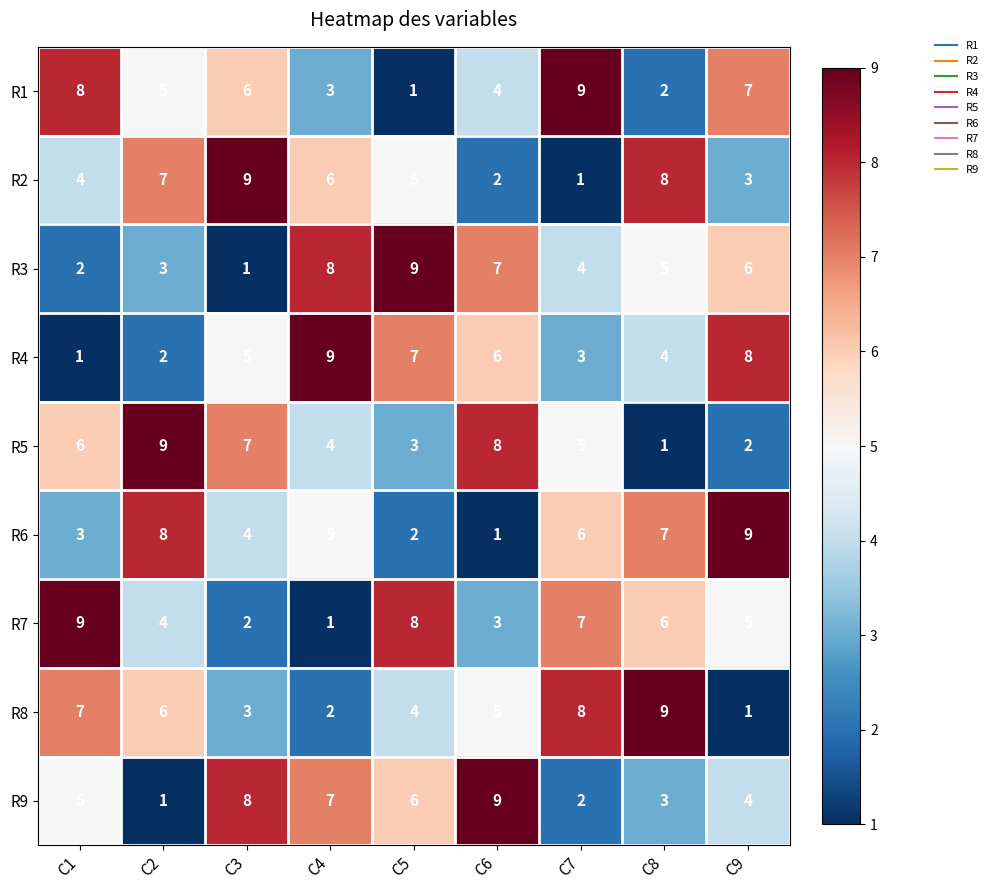

Is the value of R7 at C5 greater than the value of R3 at C8?

Yes